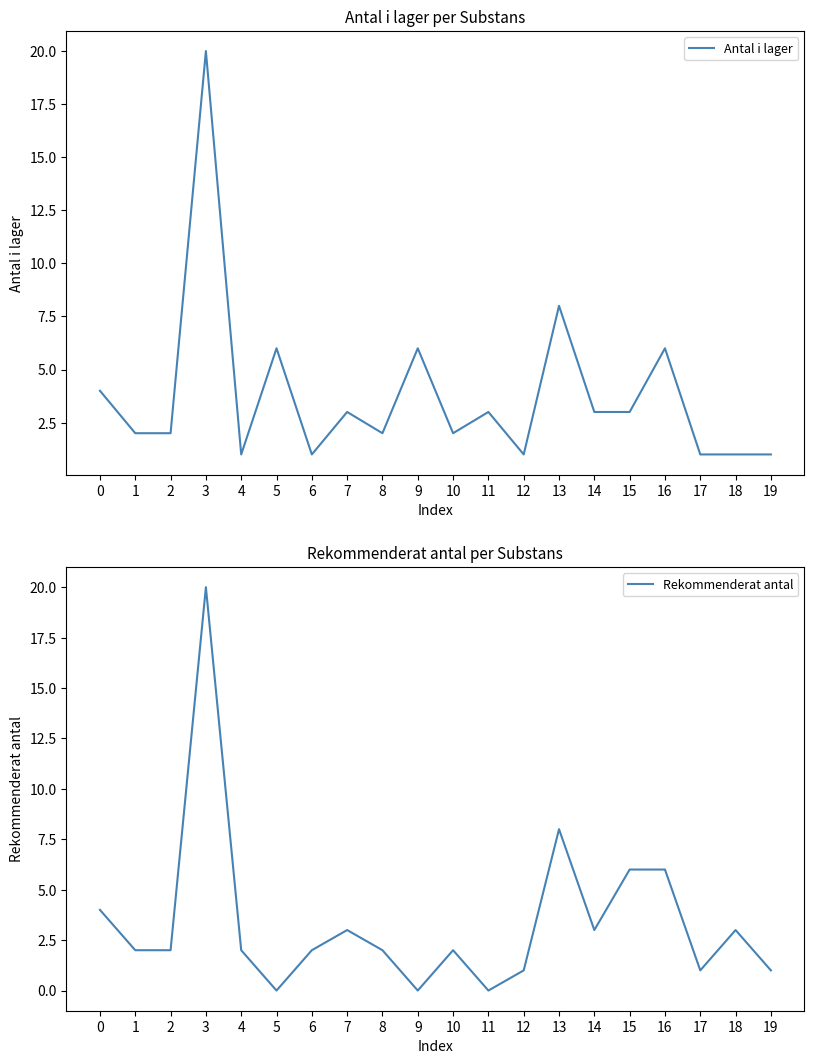

At which category is the sum across all series the highest?

3